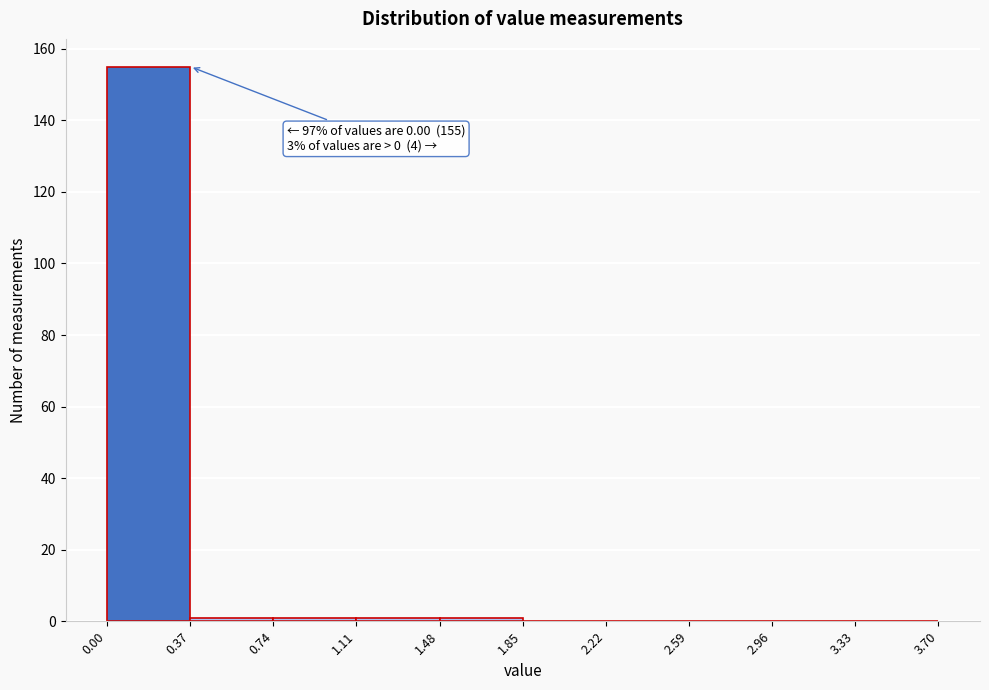

Which range on the x-axis has the tallest bar?

0.00 to 0.37